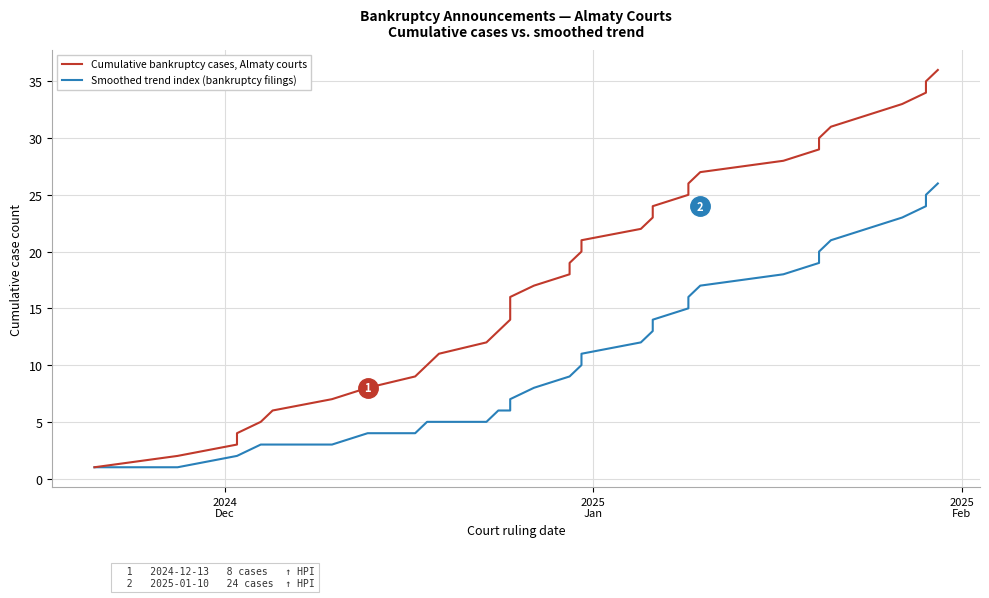

What is the maximum value shown in the chart?

36